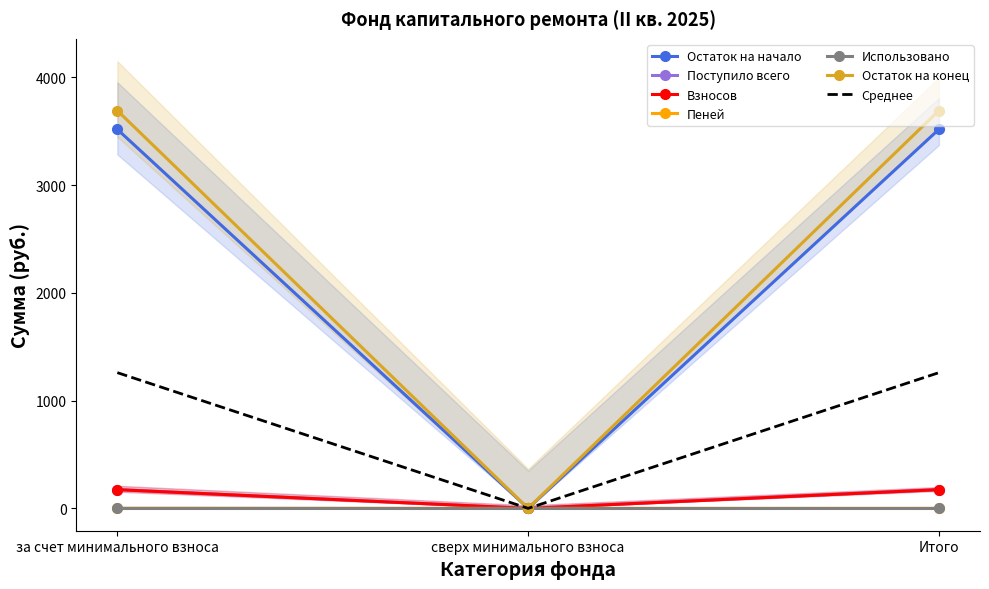

What is the total value across all series at за счет минимального взноса?

8816.0